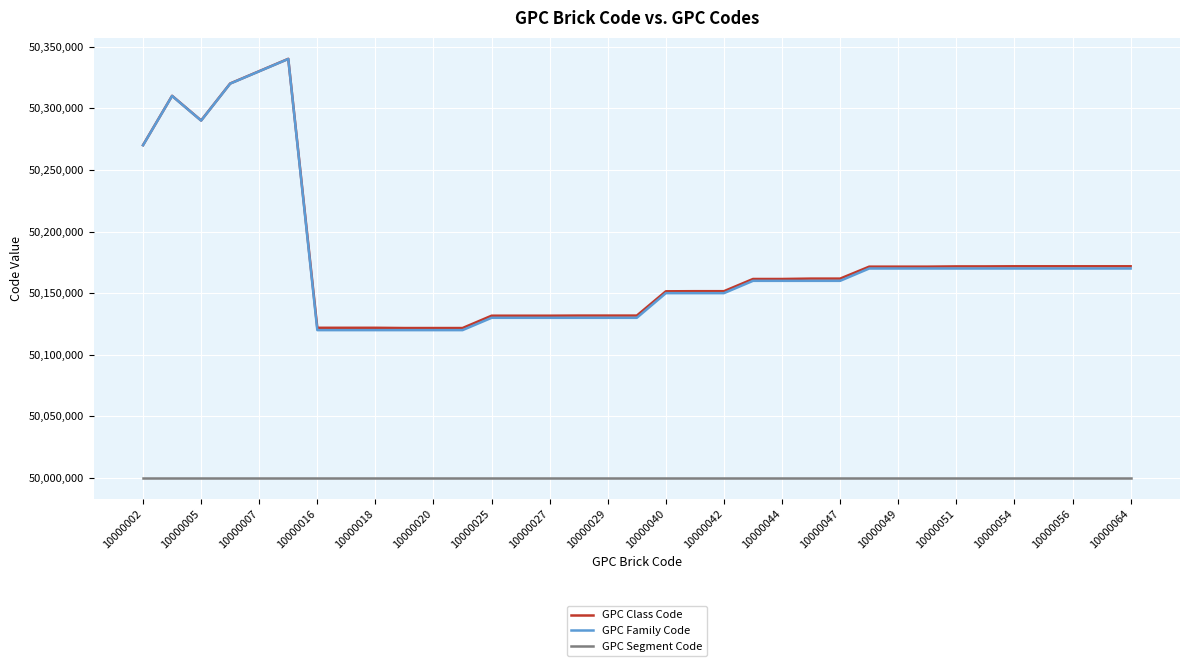

True or false: GPC Class Code and GPC Segment Code cross at least once.

False